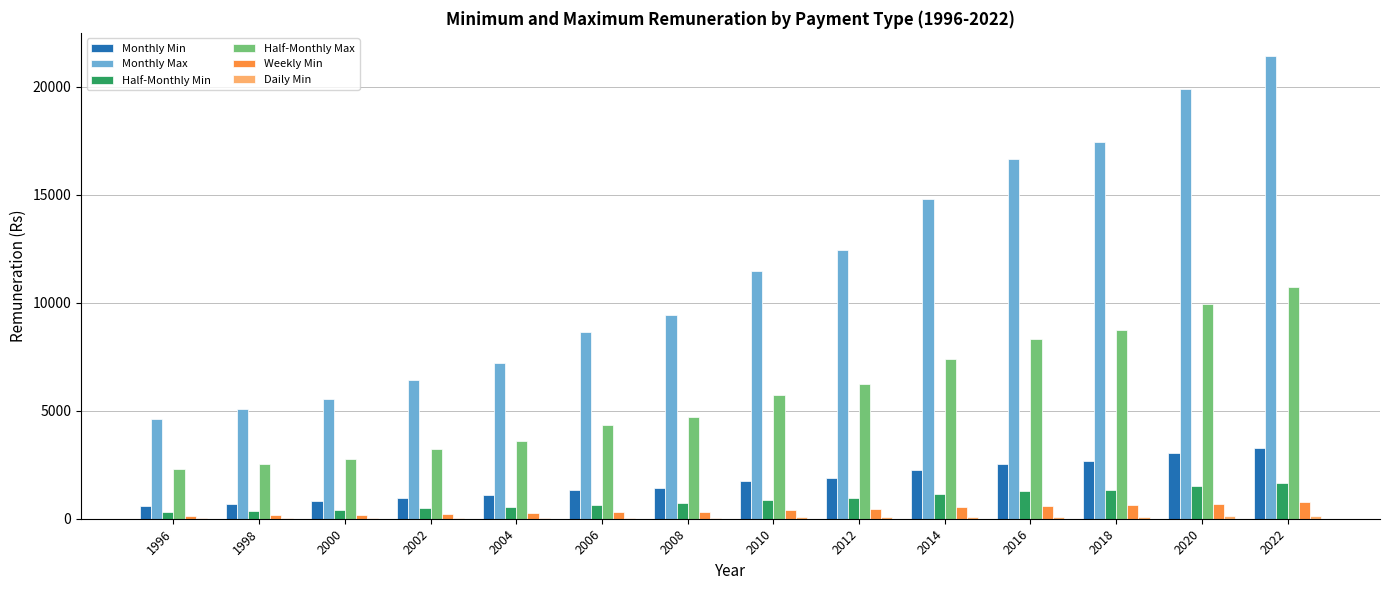

What is the sum of all Half-Monthly Max values?

80589